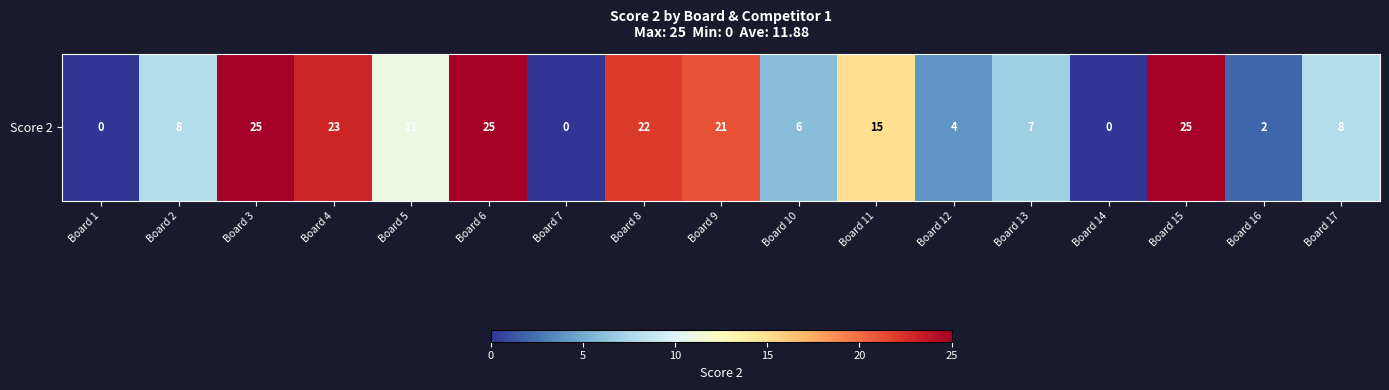

What is the change in value from Board 10 to Board 14?

-6